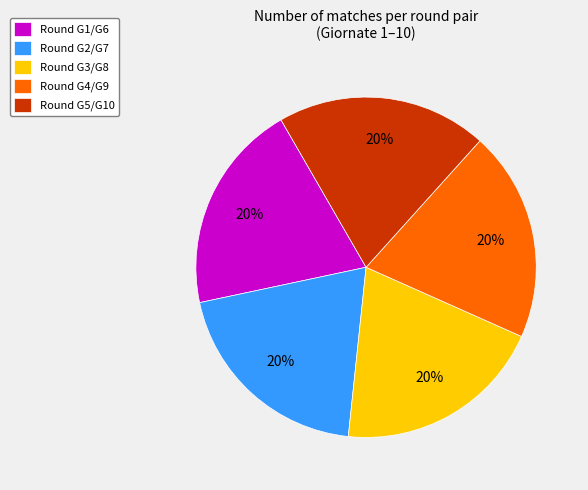

Does Round G2/G7 account for over 50% of the chart?

No